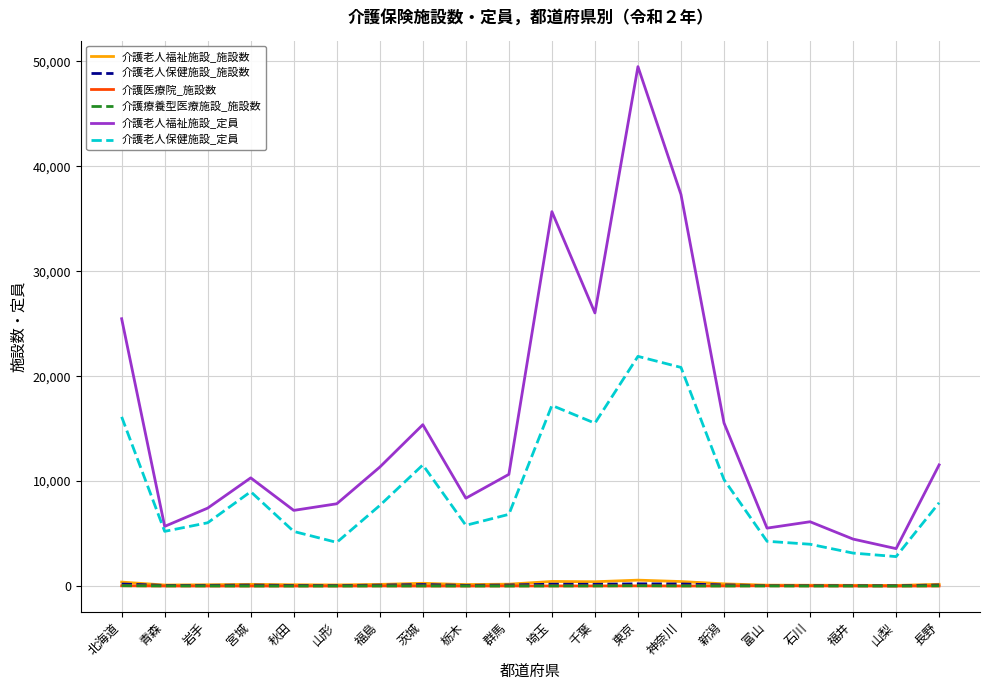

What is the approximate value of 介護老人保健施設_定員 at 北海道, to the nearest 10?

16120